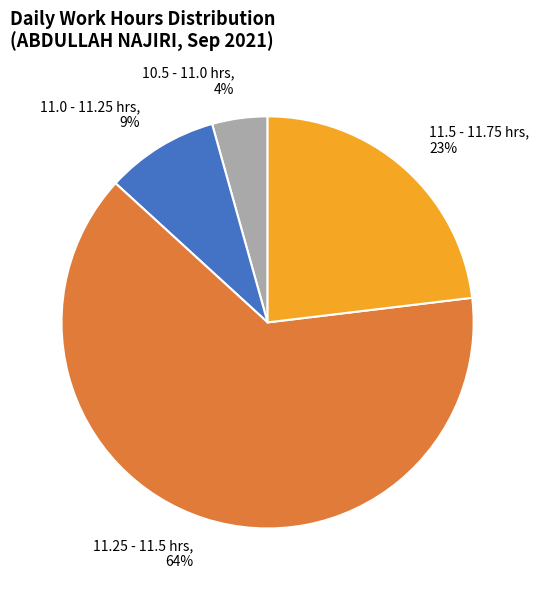

How many slices are in this pie chart?

4